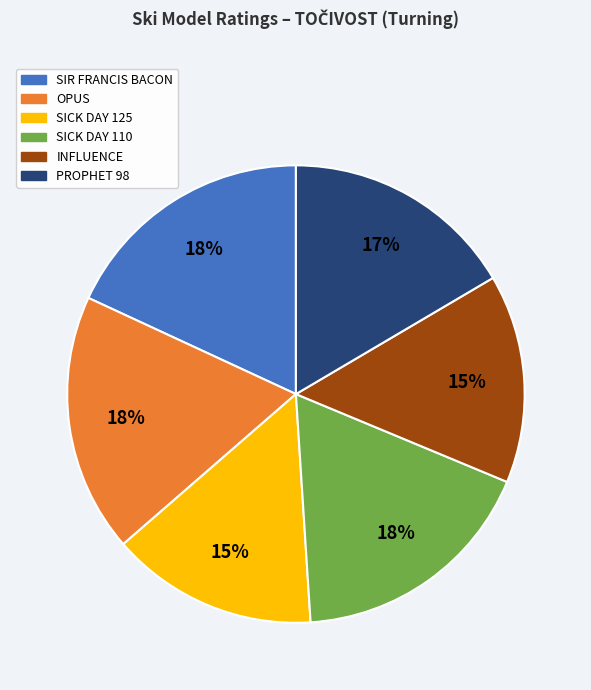

Count the number of slices in the pie.

6